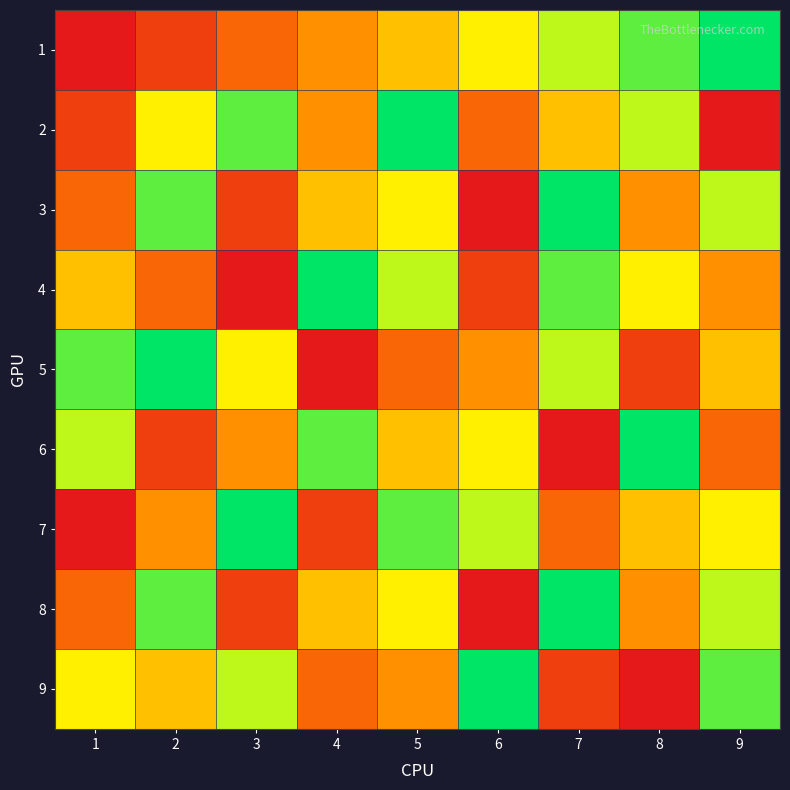

Reading left to right, what are all the values shown in this chart?

1: 1=1	2=2	3=3	4=4	5=5	6=6	7=7	8=8	9=9
2: 1=2	2=6	3=8	4=4	5=9	6=3	7=5	8=7	9=1
3: 1=3	2=8	3=2	4=5	5=6	6=1	7=9	8=4	9=7
4: 1=5	2=3	3=1	4=9	5=7	6=2	7=8	8=6	9=4
5: 1=8	2=9	3=6	4=1	5=3	6=4	7=7	8=2	9=5
6: 1=7	2=2	3=4	4=8	5=5	6=6	7=1	8=9	9=3
7: 1=1	2=4	3=9	4=2	5=8	6=7	7=3	8=5	9=6
8: 1=3	2=8	3=2	4=5	5=6	6=1	7=9	8=4	9=7
9: 1=6	2=5	3=7	4=3	5=4	6=9	7=2	8=1	9=8